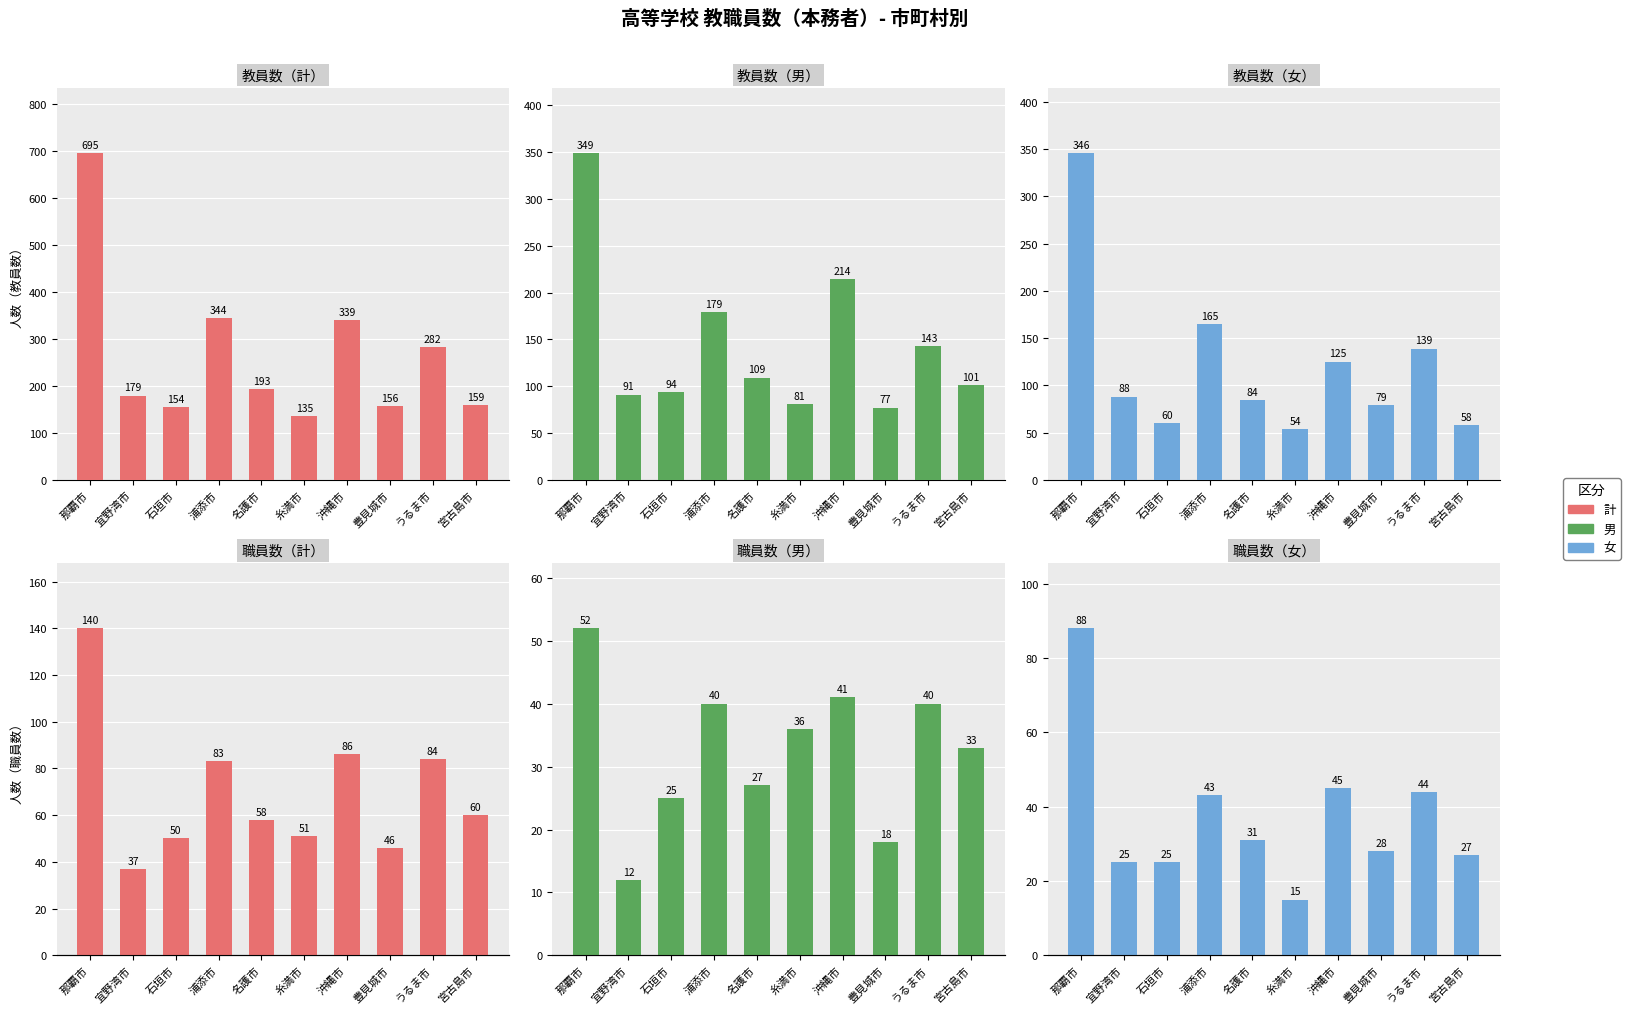

Which label corresponds to the smallest value in the chart?

宜野湾市